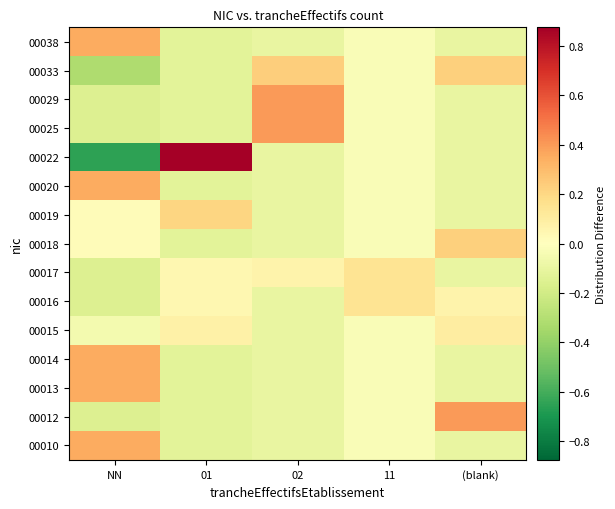

What is the difference between the highest and lowest values at 11?

0.2